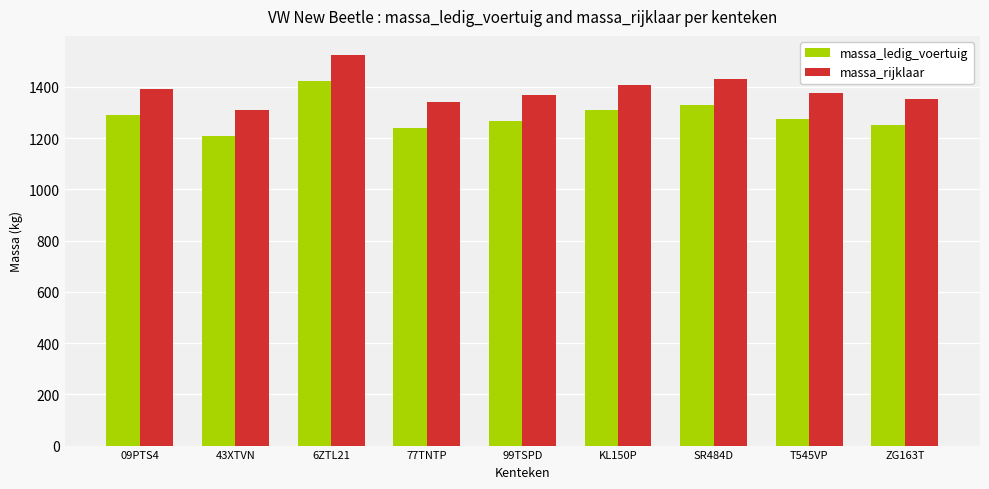

Rank the series by their maximum value, from lowest to highest.

massa_ledig_voertuig, massa_rijklaar